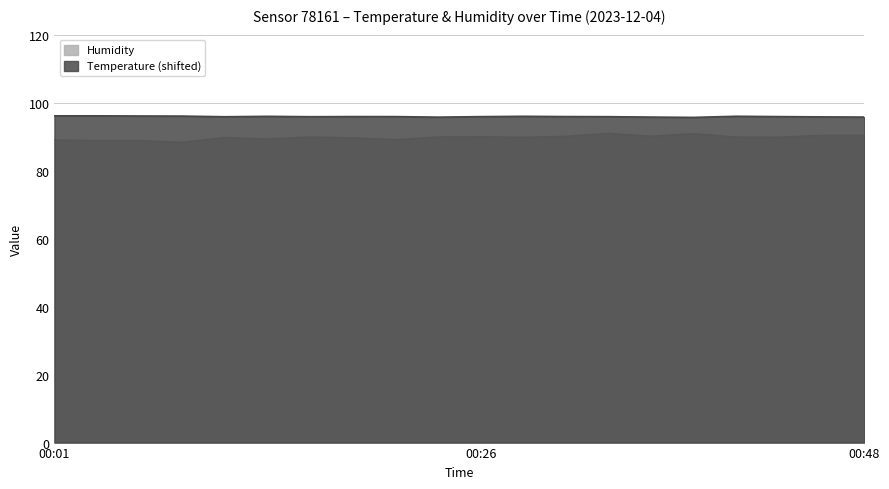

Count the number of data series in this chart.

2